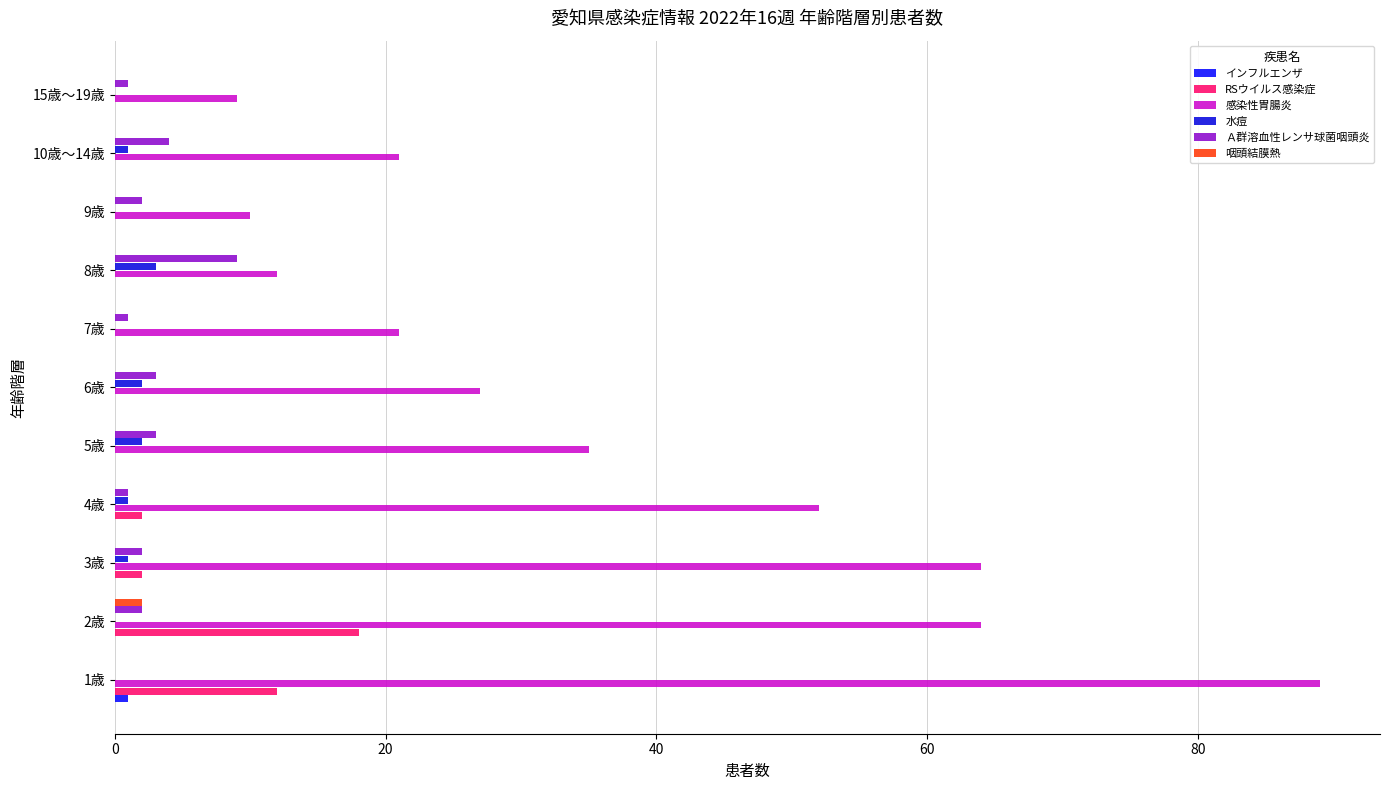

What position from the right is 5歳?

7